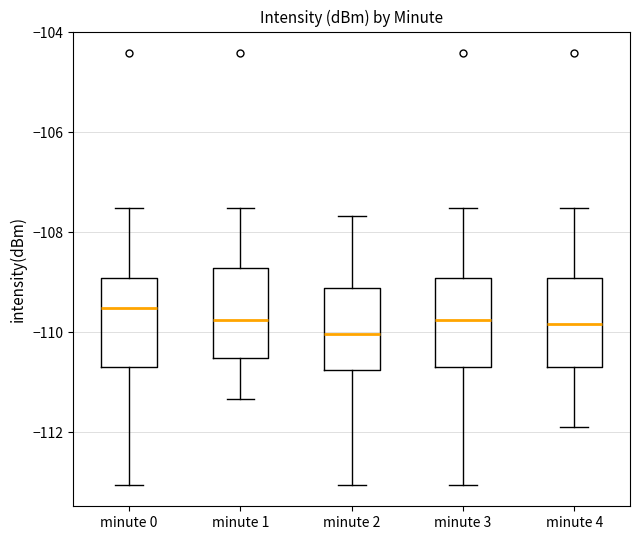

Which box has the lowest median line?

minute 2